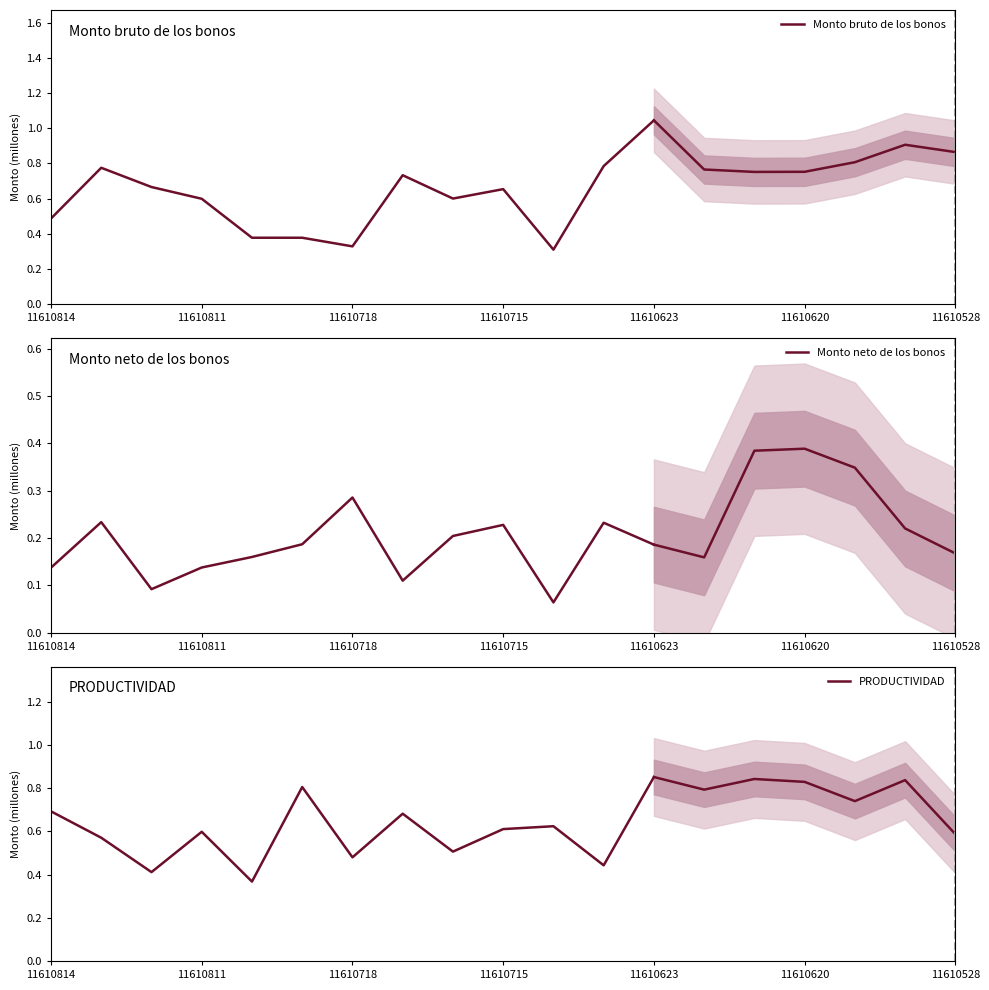

Count the number of data series in this chart.

3